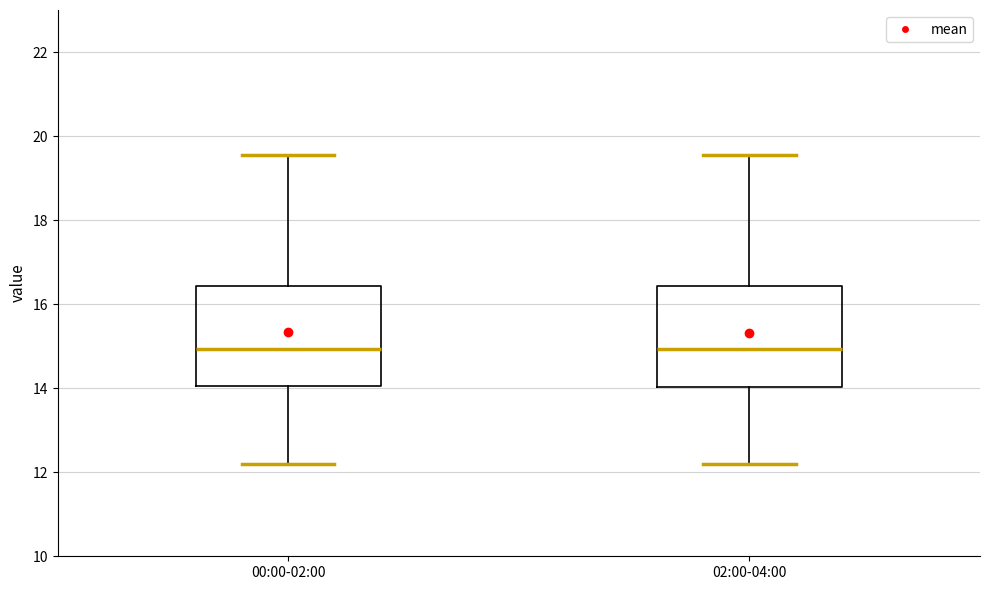

Reading left to right, read every box against the y-axis: the position of its median line, the range the box covers, and the ends of its whiskers. The values are not printed on the chart, so give them approximately, as read against the axis.

00:00-02:00: median 15.0, box 14.0 to 16.4, whiskers 12.2 to 19.6
02:00-04:00: median 15.0, box 14.0 to 16.4, whiskers 12.2 to 19.6